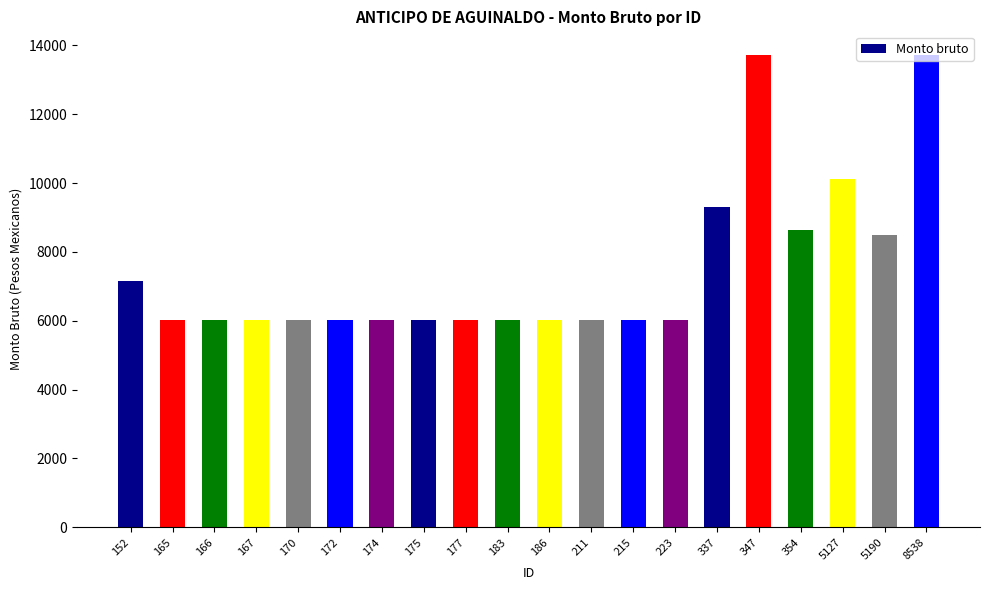

Does the chart contain stacked bars?

No